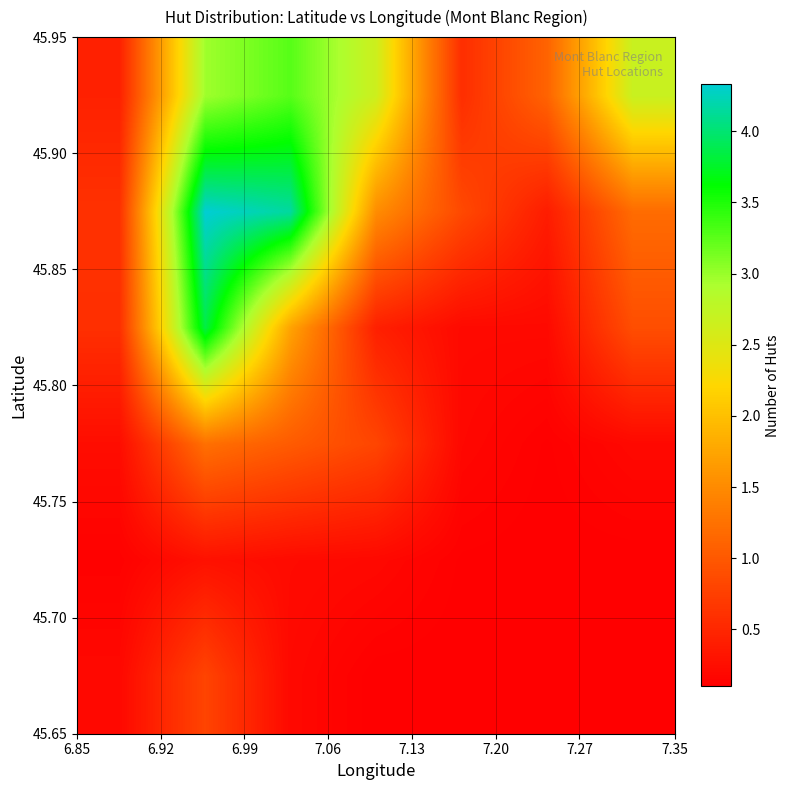

How many data points does each series have?

7